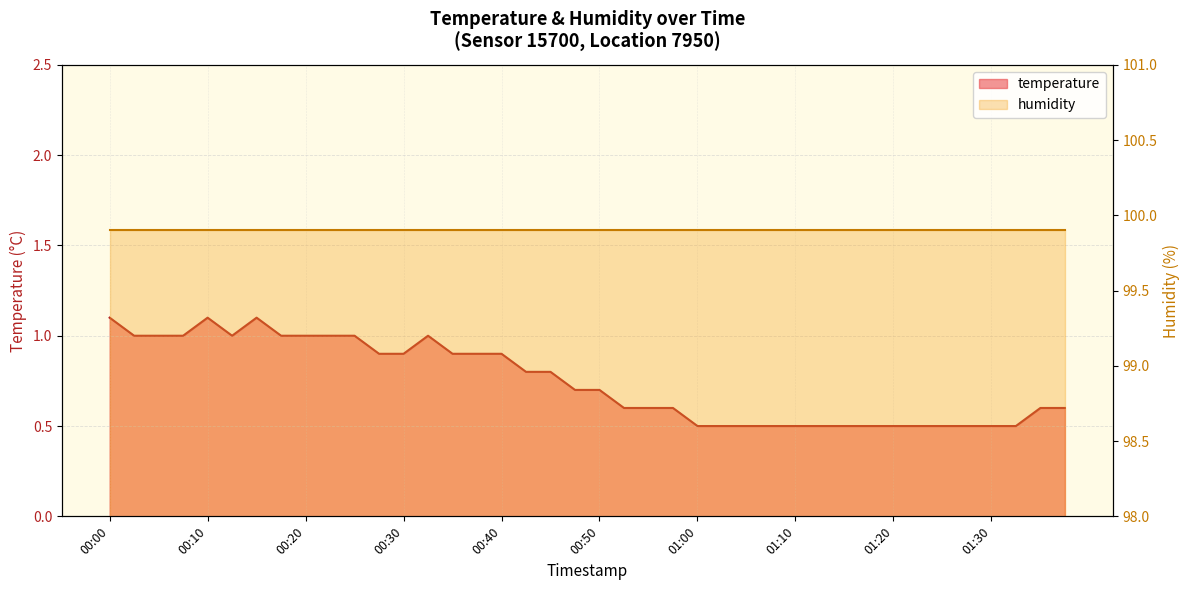

What is the value of the 1st point from the left?

1.1